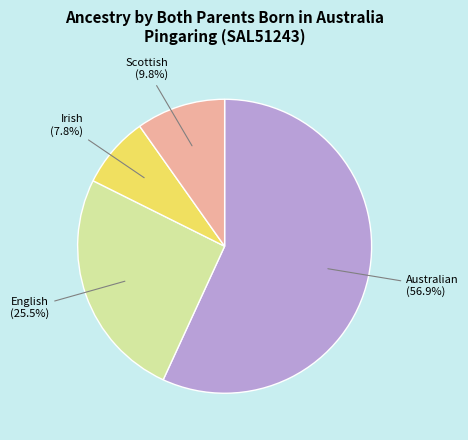

The Irish slice represents 18% of the pie. True or false?

False